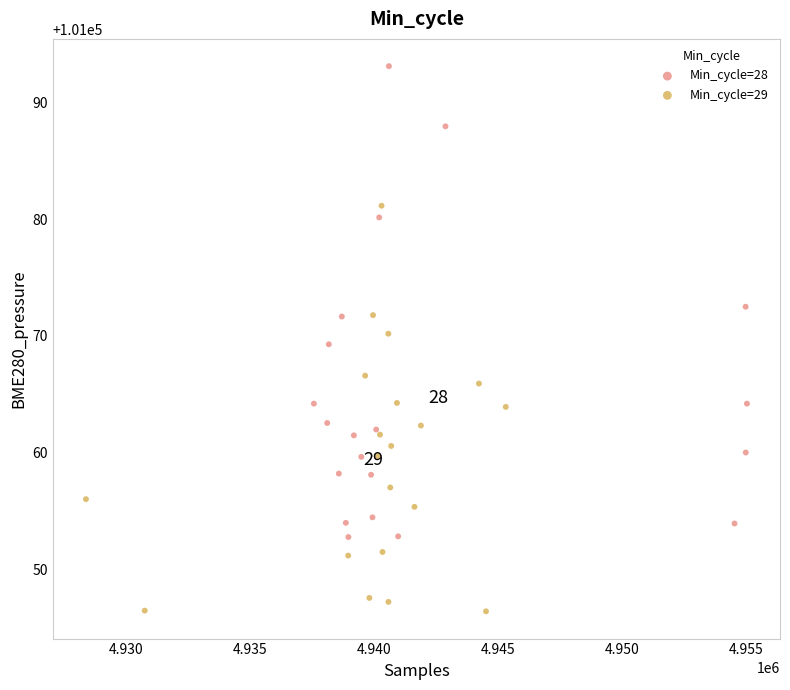

Which series reaches the minimum Y coordinate?

Min_cycle=29